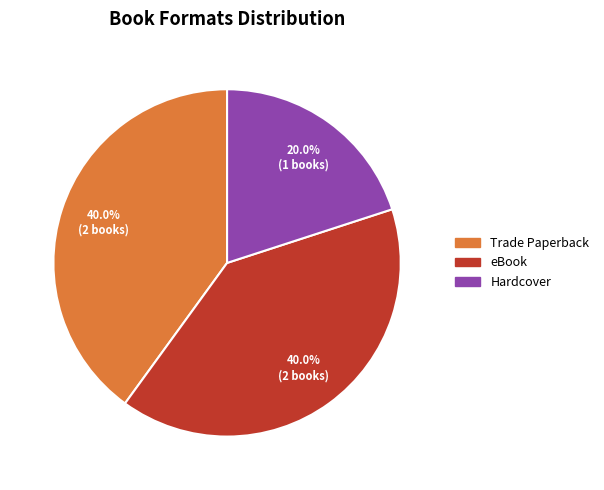

Is it true that Hardcover is 29% of the pie?

False